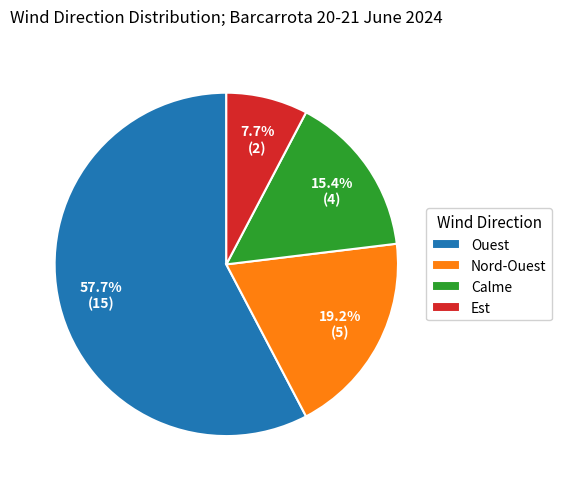

What percentage is the Est slice, to the nearest percent?

8%